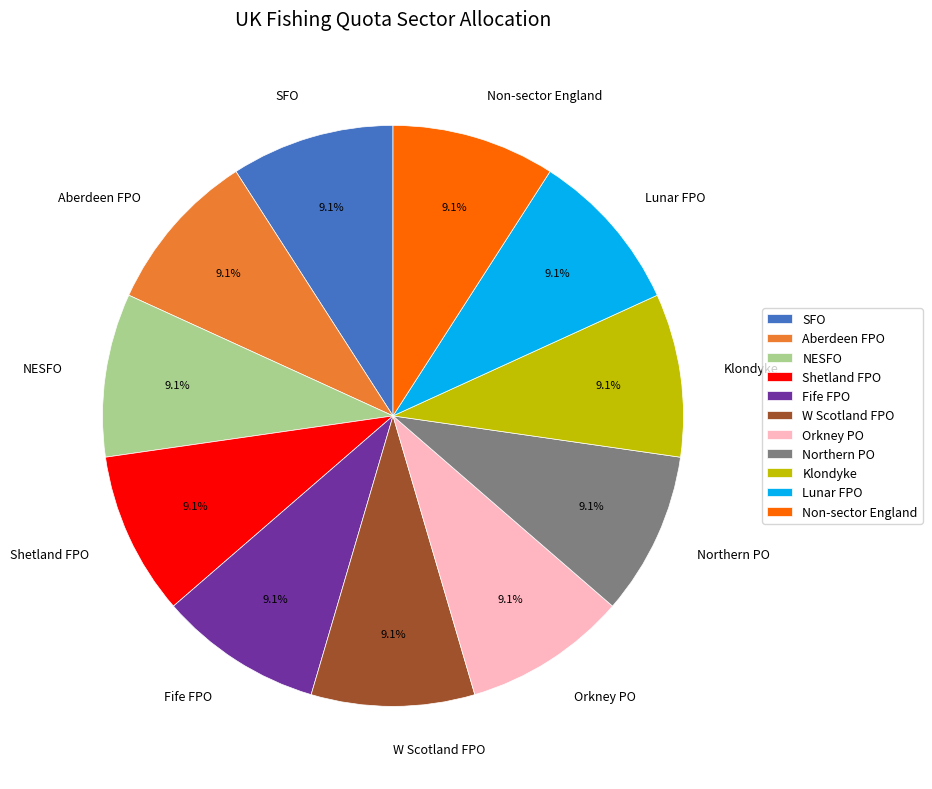

To the nearest percent, what is the average slice percentage?

9%